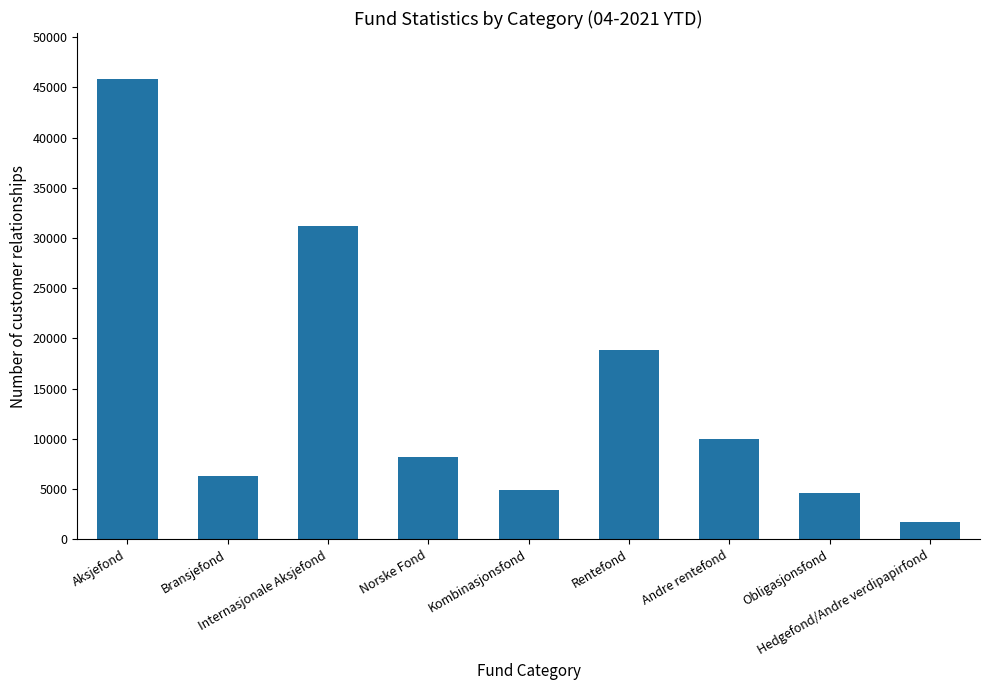

Which category has the highest value across all series?

Aksjefond